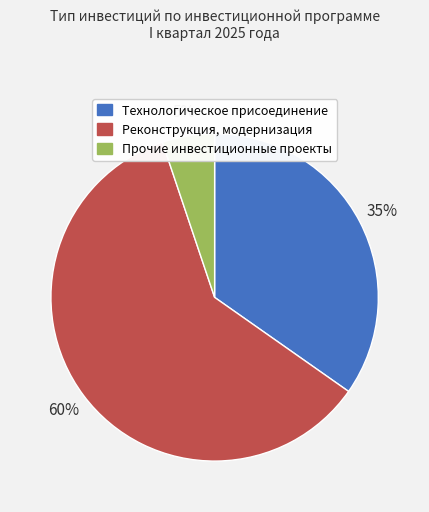

To the nearest percent, what is the difference between the largest and smallest slice percentages?

55%